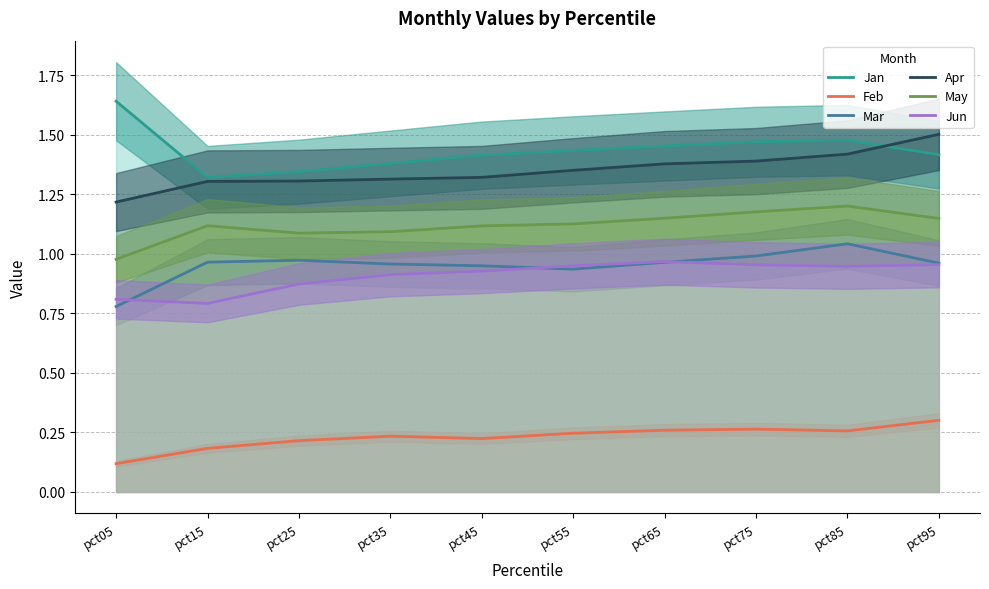

True or false: Jan has more than 2 interior local peaks.

False